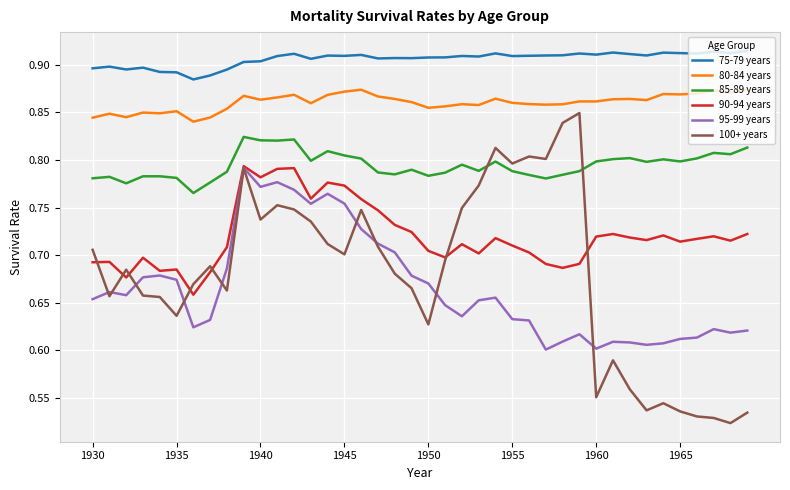

True or false: 80-84 years and 75-79 years cross at least once.

False